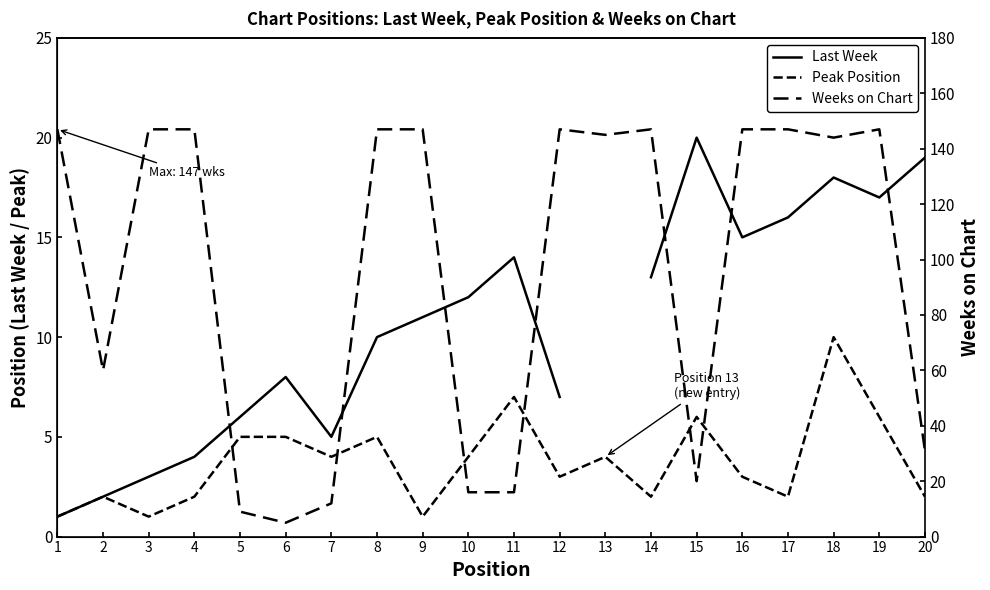

Rank the series by their maximum value, from lowest to highest.

Peak Position, Last Week, Weeks on Chart